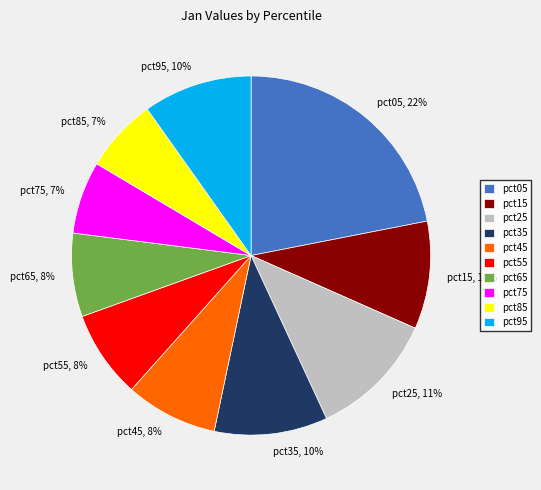

Which slice is the largest?

pct05